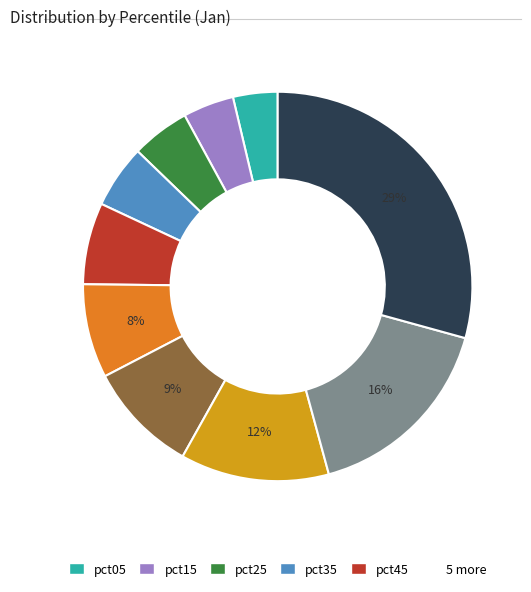

Is there any slice that represents more than half of the pie?

No